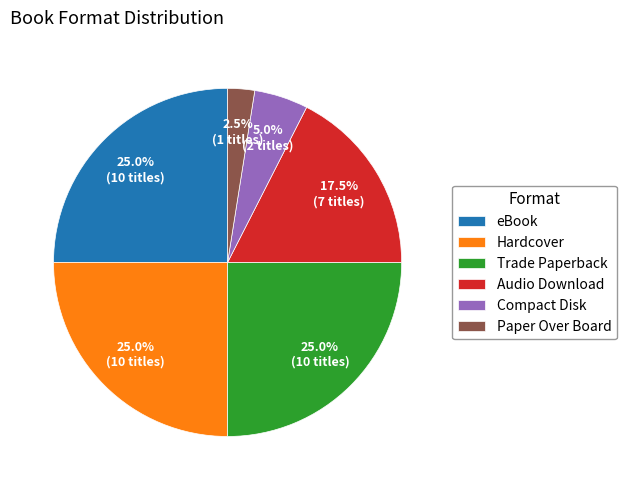

To the nearest percent, what portion does Compact Disk represent?

5%